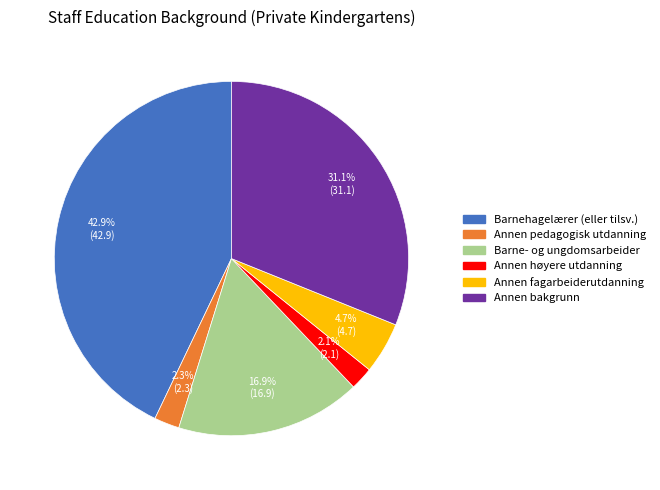

To the nearest percent, what is the average slice percentage?

17%